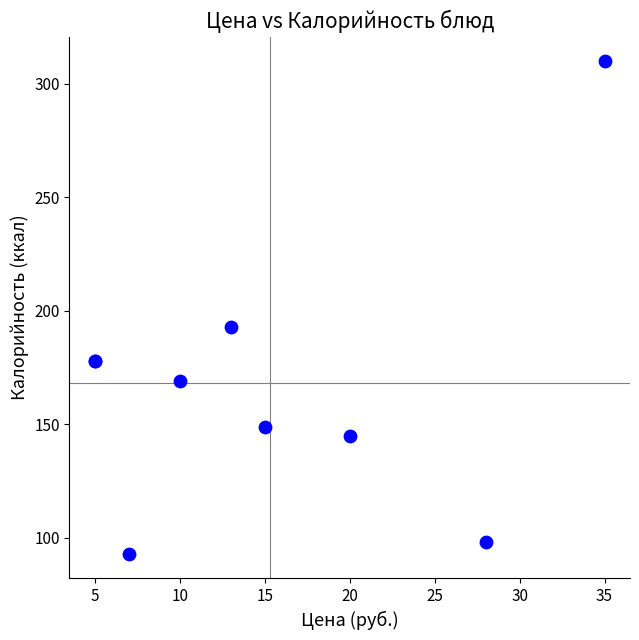

What Y value in the scatter plot is closest to 201?

193.0